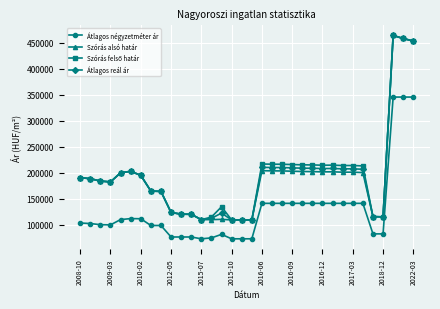

What is the value of the Szórás alsó határ point at the 31st from the left?

114762